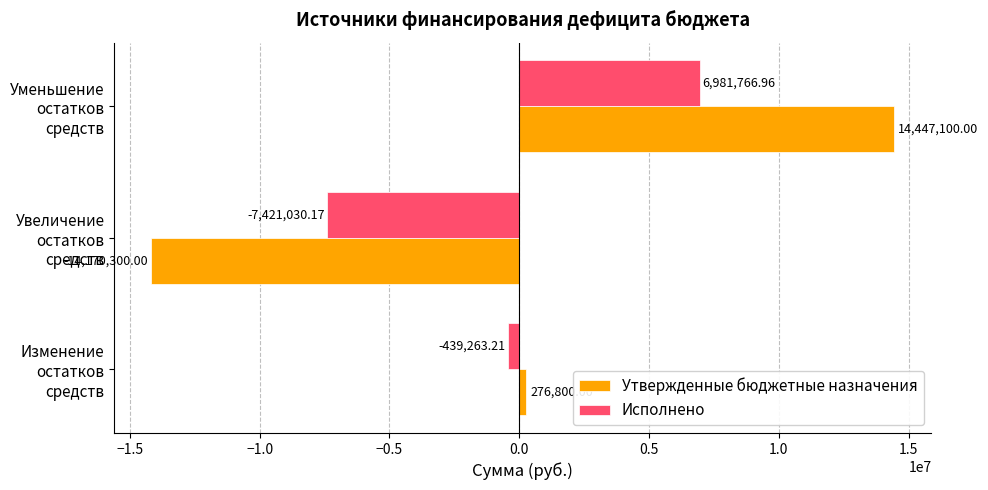

What is the difference between the Исполнено values at Уменьшение остатков средств and Увеличение остатков средств?

14402797.1